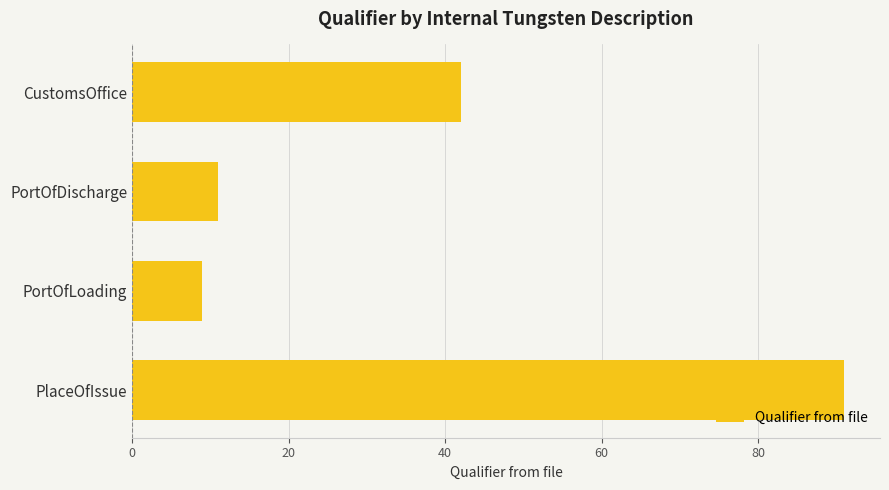

Between PlaceOfIssue and CustomsOffice, which is larger?

PlaceOfIssue